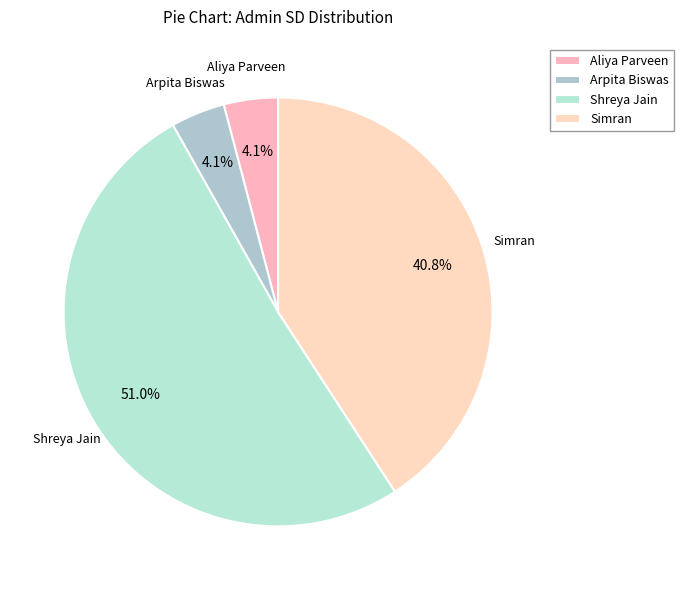

True or false: Shreya Jain accounts for 44% of the total.

False